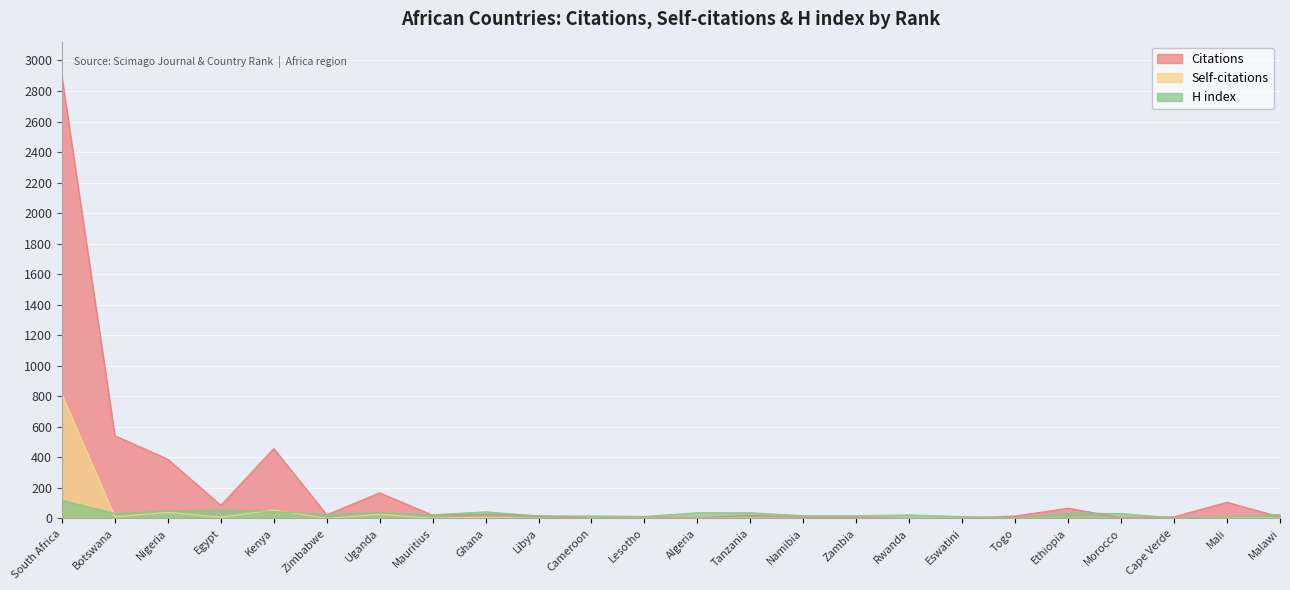

True or false: Citations has more than 0 interior local peaks.

True